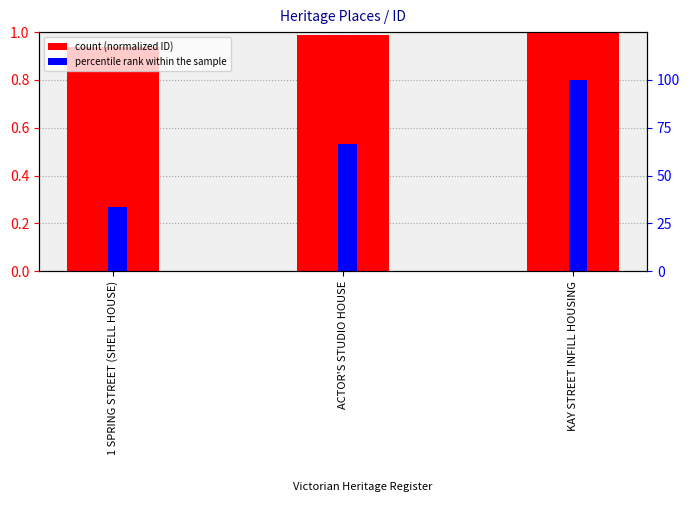

Reading left to right, extract all data points from this chart.

count (normalized ID): 1 SPRING STREET (SHELL HOUSE)=0.9	ACTOR'S STUDIO HOUSE=1.0	KAY STREET INFILL HOUSING=1.0
percentile rank within the sample: 1 SPRING STREET (SHELL HOUSE)=33.3	ACTOR'S STUDIO HOUSE=66.7	KAY STREET INFILL HOUSING=100.0